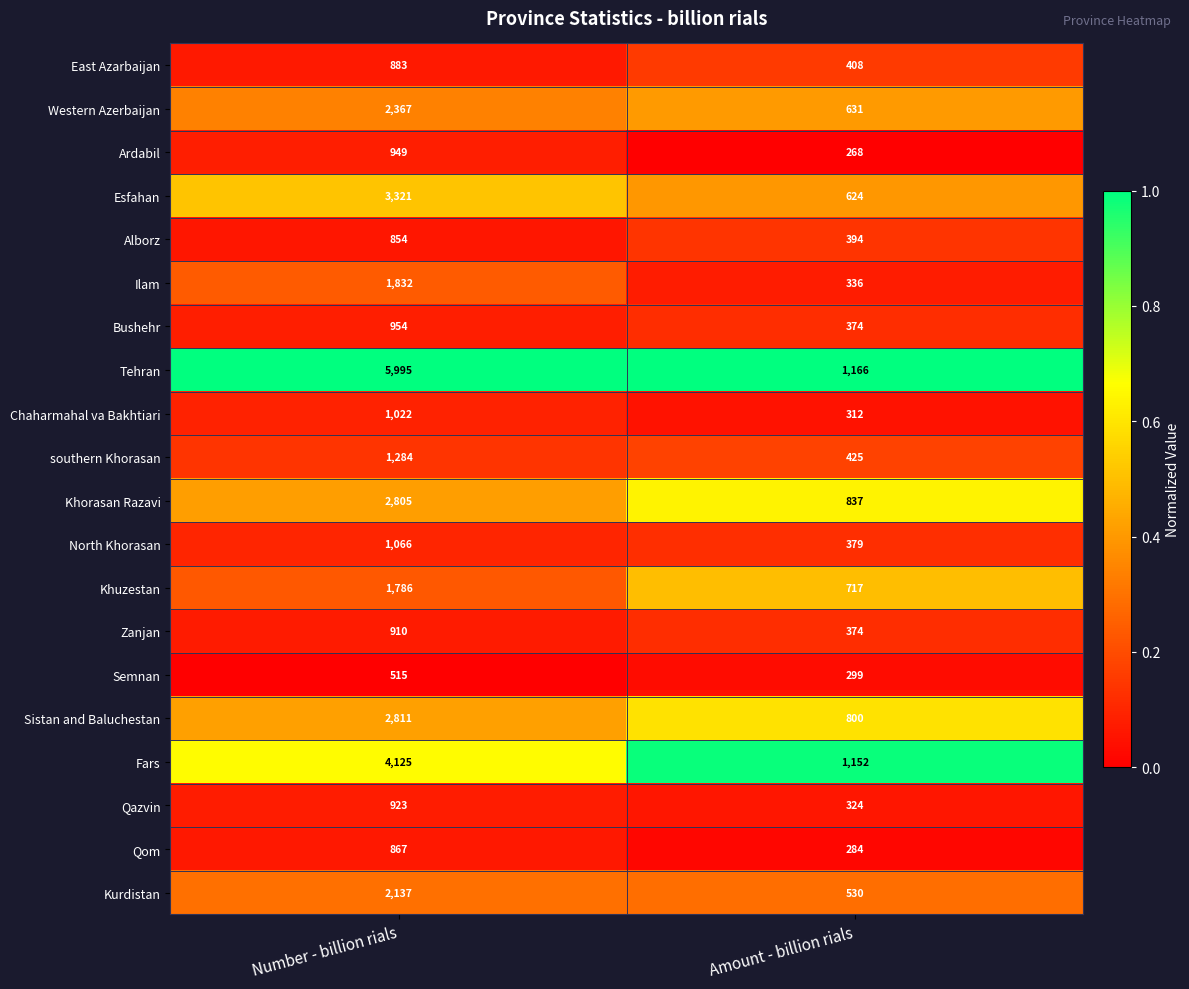

What is the average value of the Zanjan series?

642